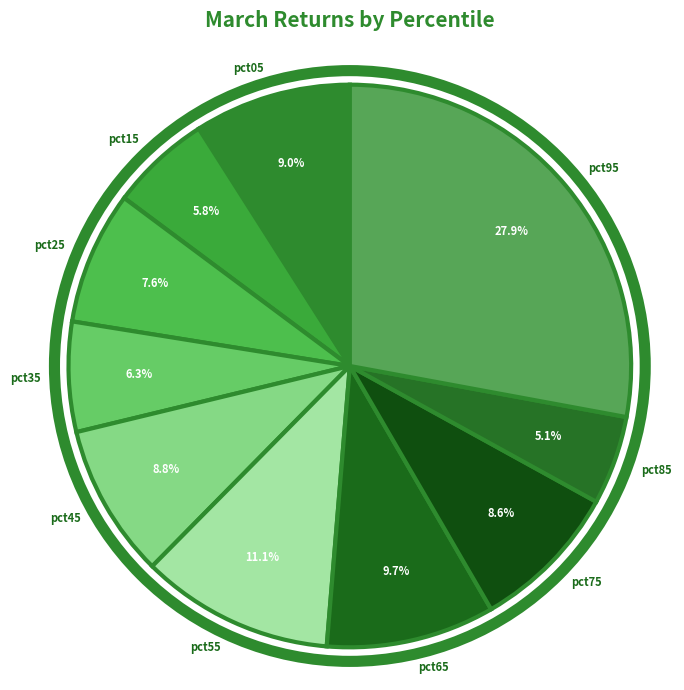

What percentage is the pct25 slice, to the nearest percent?

8%